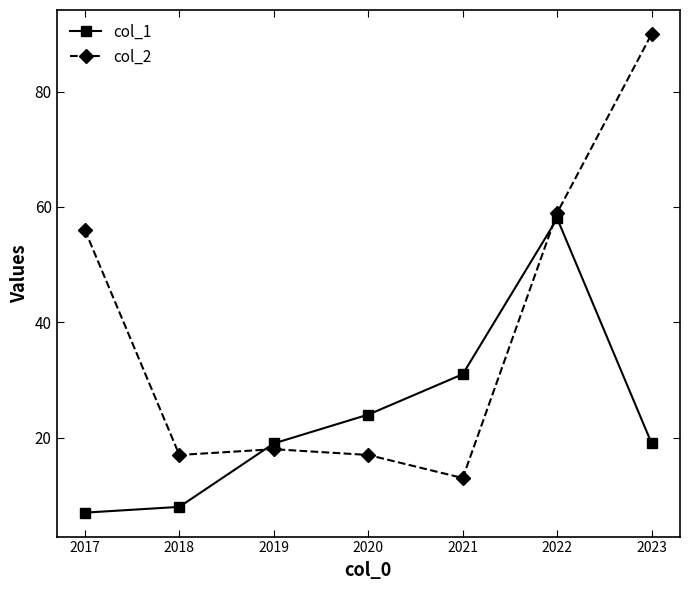

After their last crossing, which series has the higher values: col_2 or col_1?

col_2